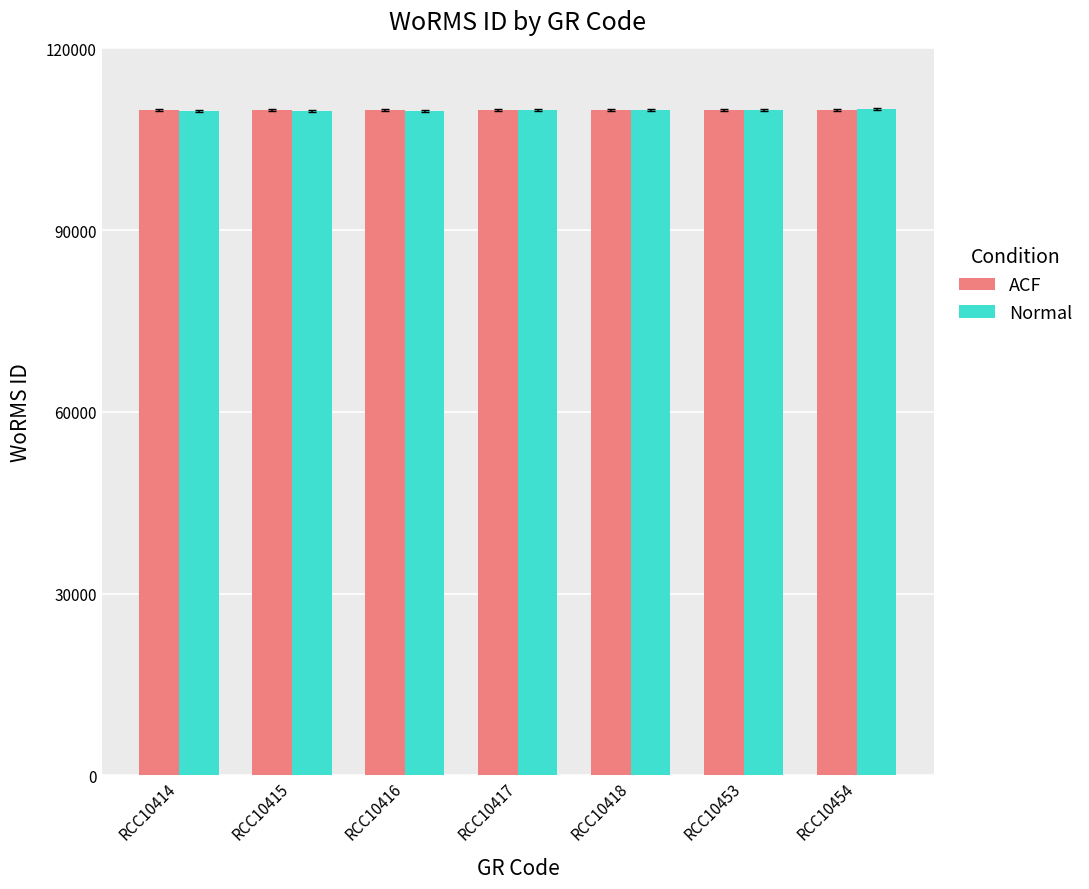

What is the lowest value of the Normal series?

109642